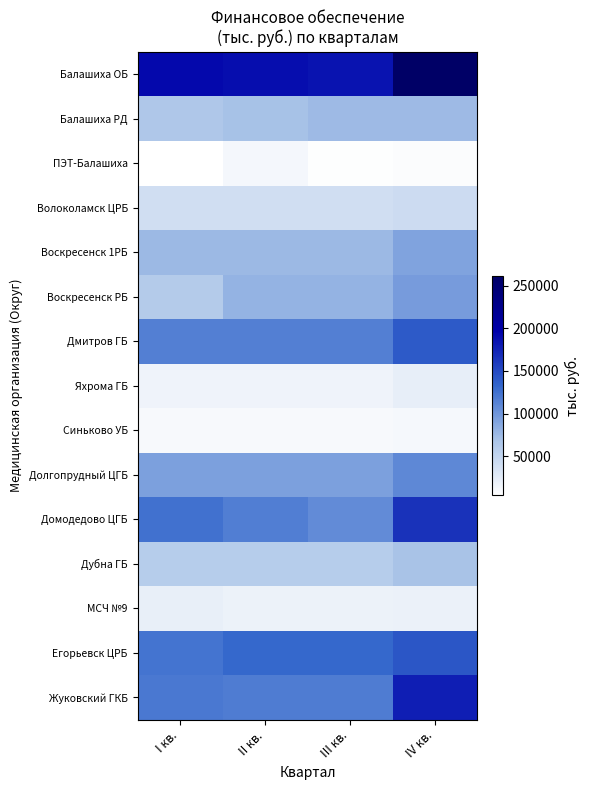

At which category does the chart reach its peak across all series?

IV кв.